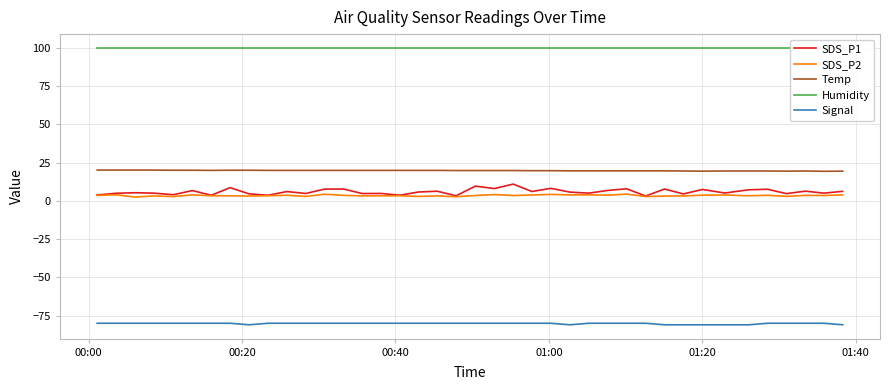

True or false: SDS_P1 and Temp cross at least once.

False